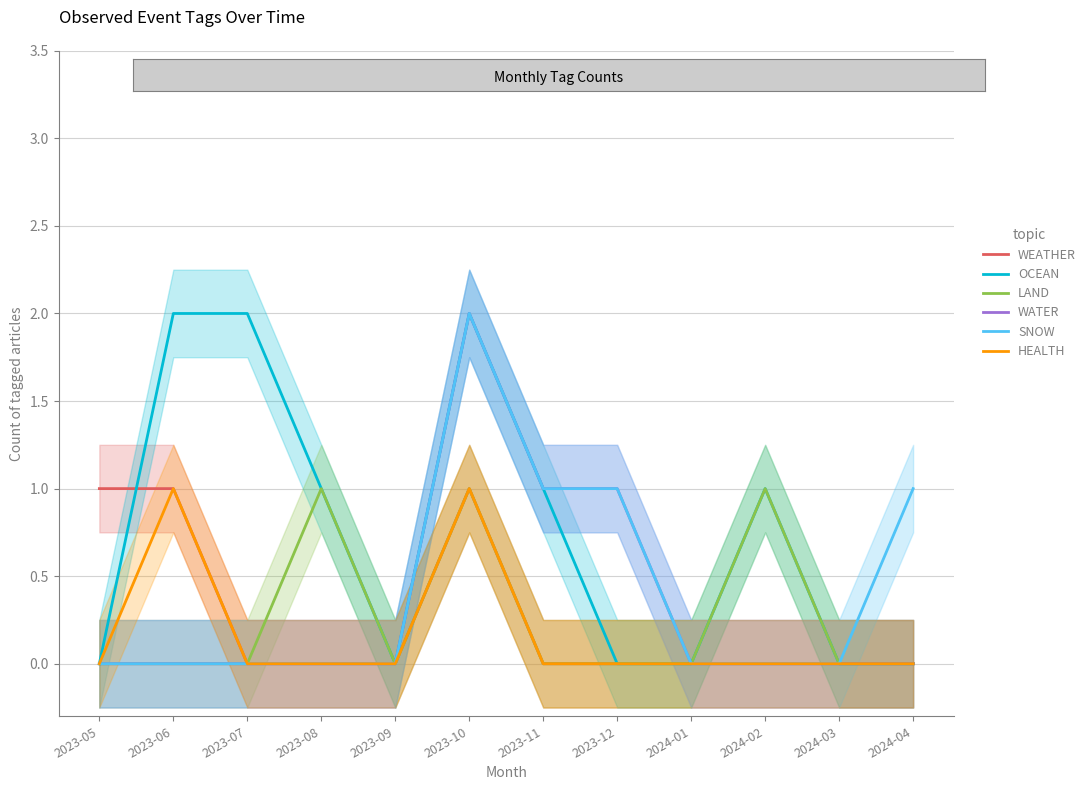

How many values in the OCEAN series are below 1?

6